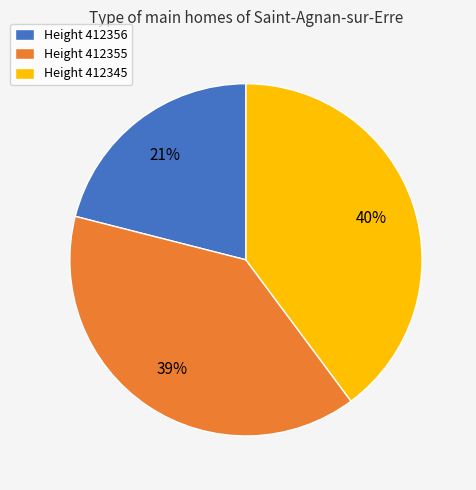

What percentage is the Height 412355 slice, to the nearest percent?

39%